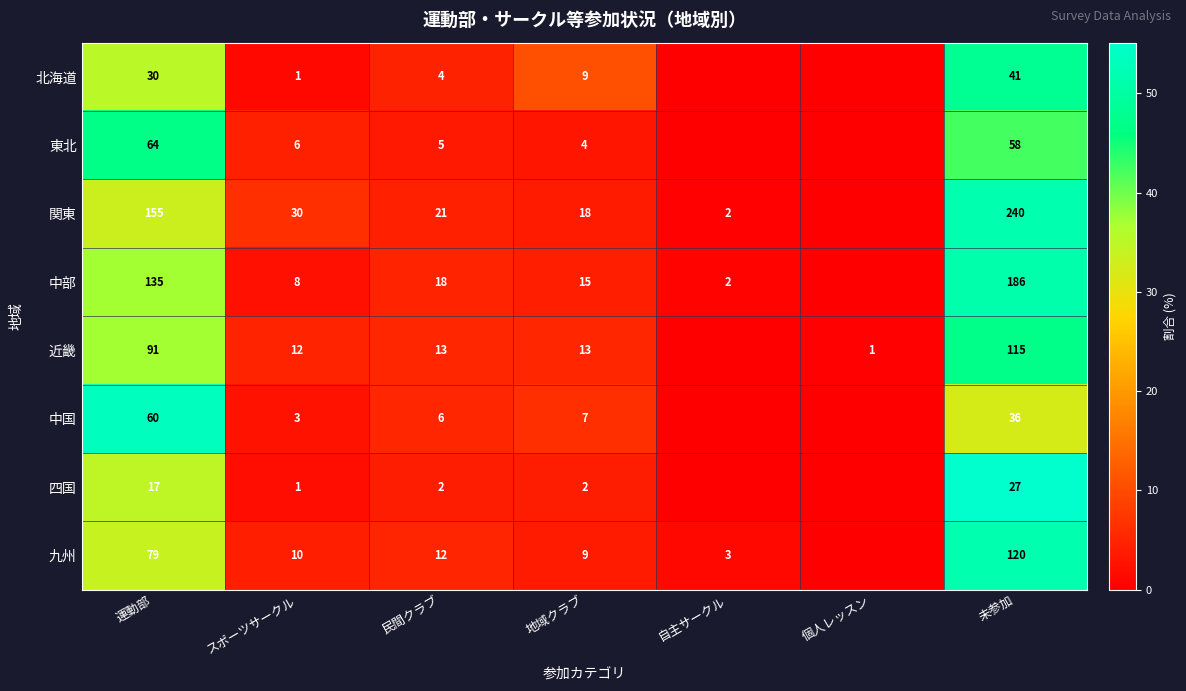

Which category has the highest value across all series?

未参加